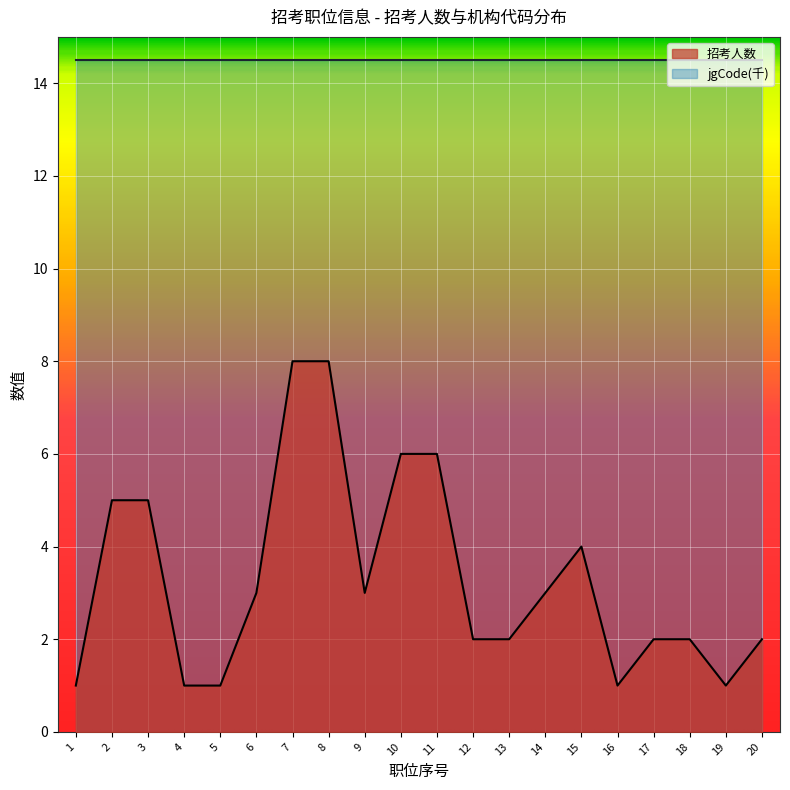

What is the approximate value at 20?

2